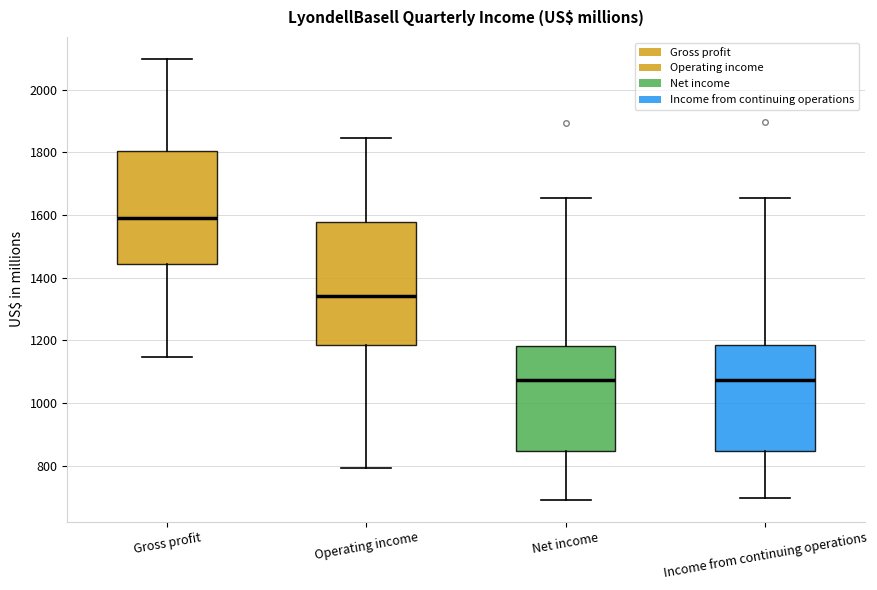

Reading left to right, read every box against the y-axis: the position of its median line, the range the box covers, and the ends of its whiskers. The values are not printed on the chart, so give them approximately, as read against the axis.

Gross profit: median 1600, box 1440 to 1800, whiskers 1140 to 2100
Operating income: median 1340, box 1180 to 1580, whiskers 800 to 1840
Net income: median 1080, box 840 to 1180, whiskers 700 to 1660
Income from continuing operations: median 1080, box 840 to 1180, whiskers 700 to 1660